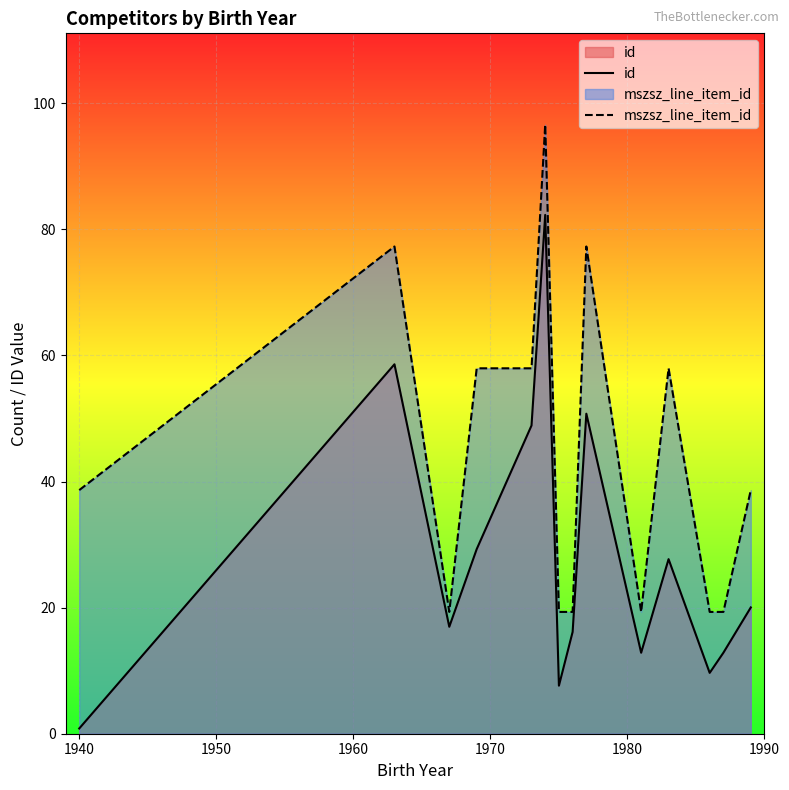

At how many categories does at least one series exceed 71?

3